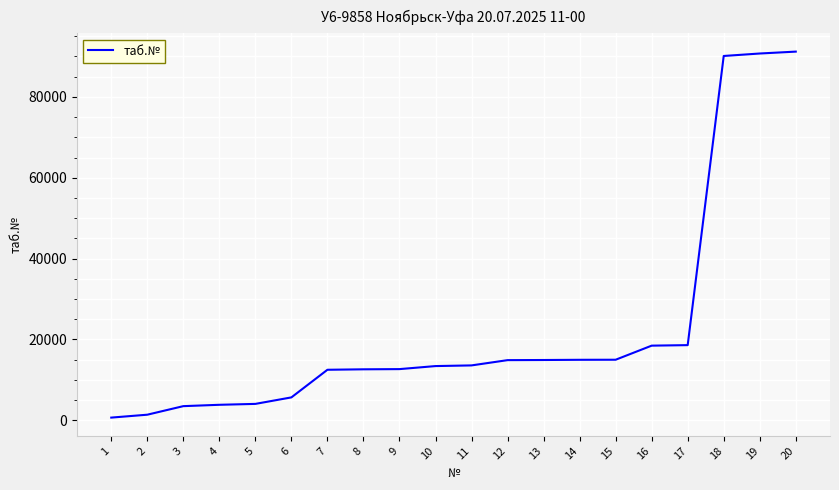

Is this an area chart (filled region under the line)?

No